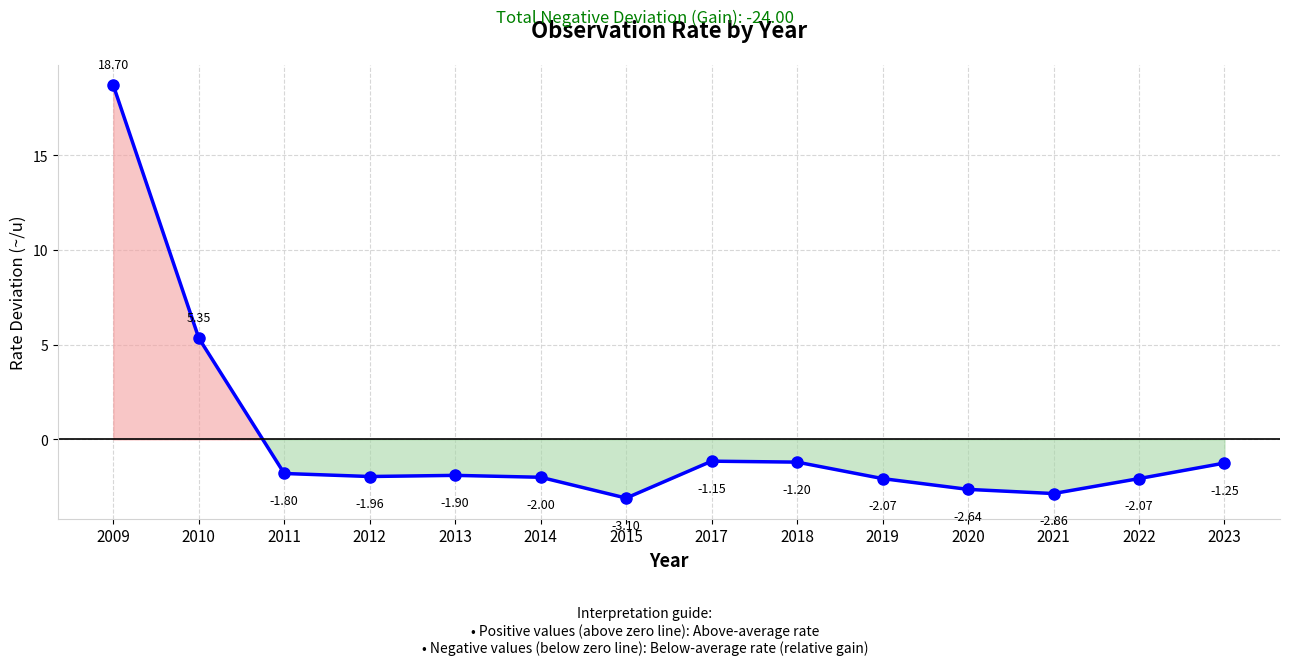

What is the smallest value displayed?

-3.1